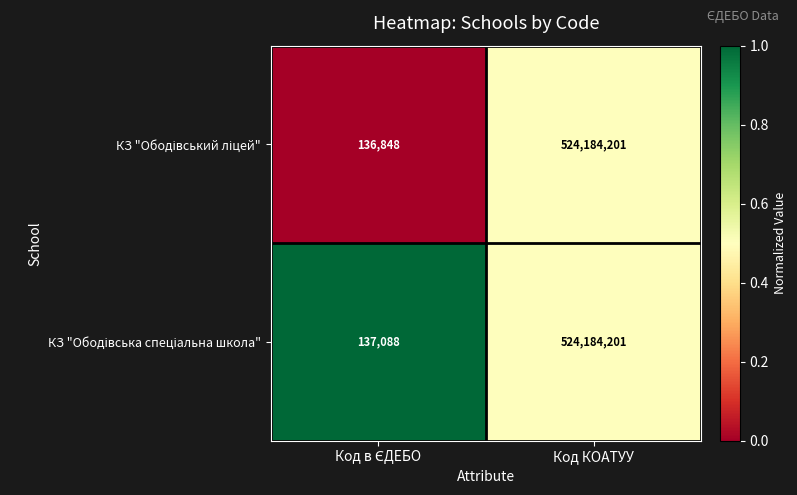

What is the minimum value shown in the chart?

136848